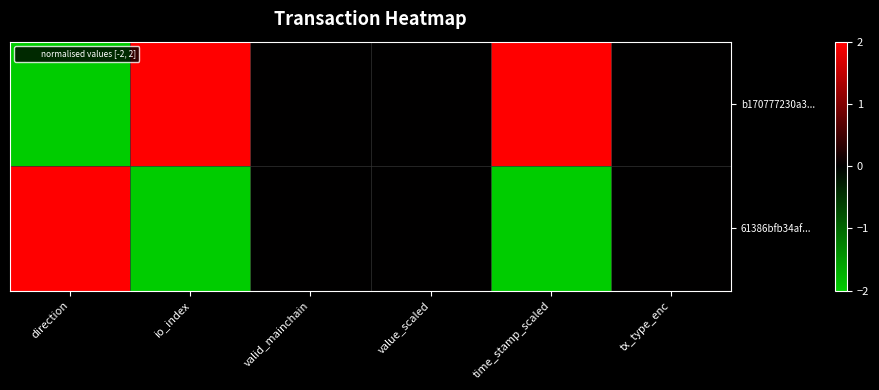

How many categories are shown in the chart?

6